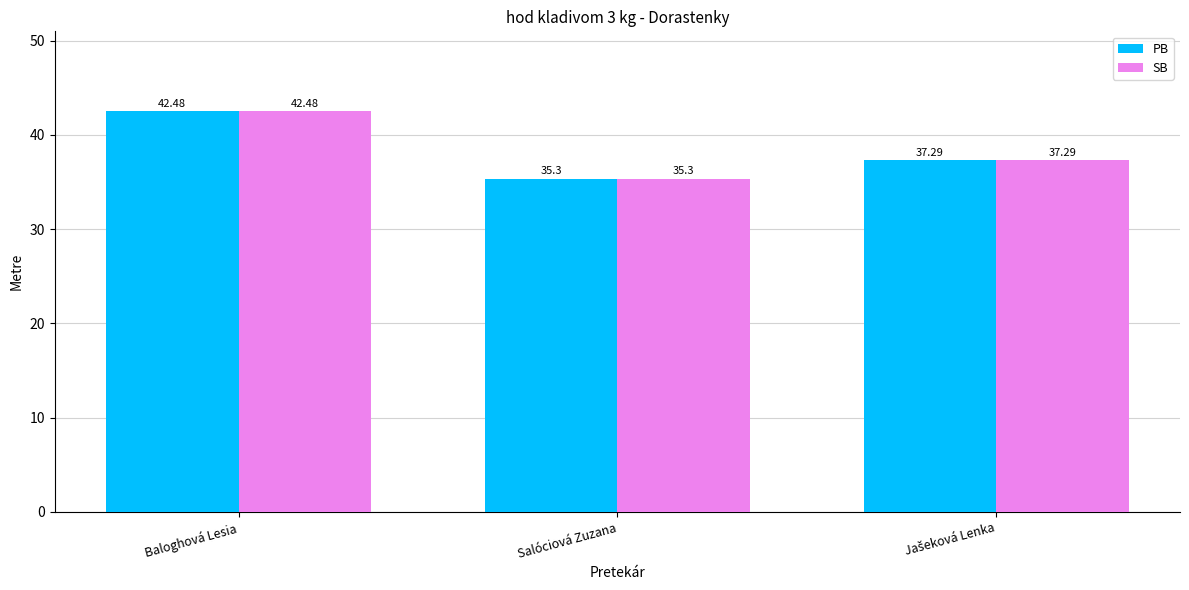

Which category has the lowest value across all series?

Salóciová Zuzana